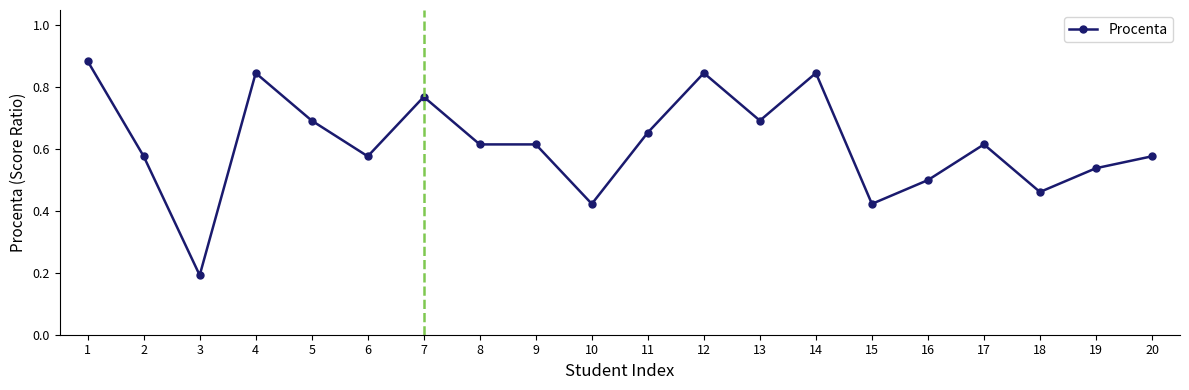

Where is the data nearest to the value 0?

3